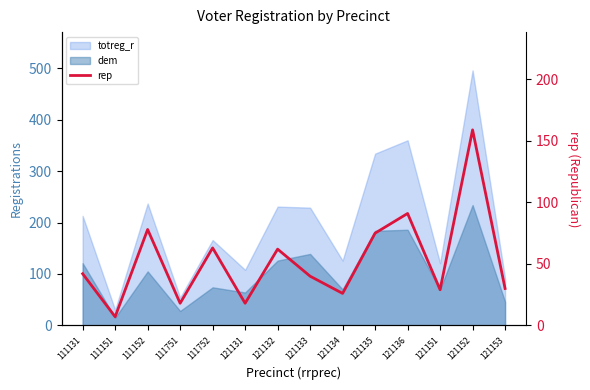

Reading left to right, what are all the values shown in this chart?

42	7	78	18	63	18	62	40	26	75	91	29	159	30